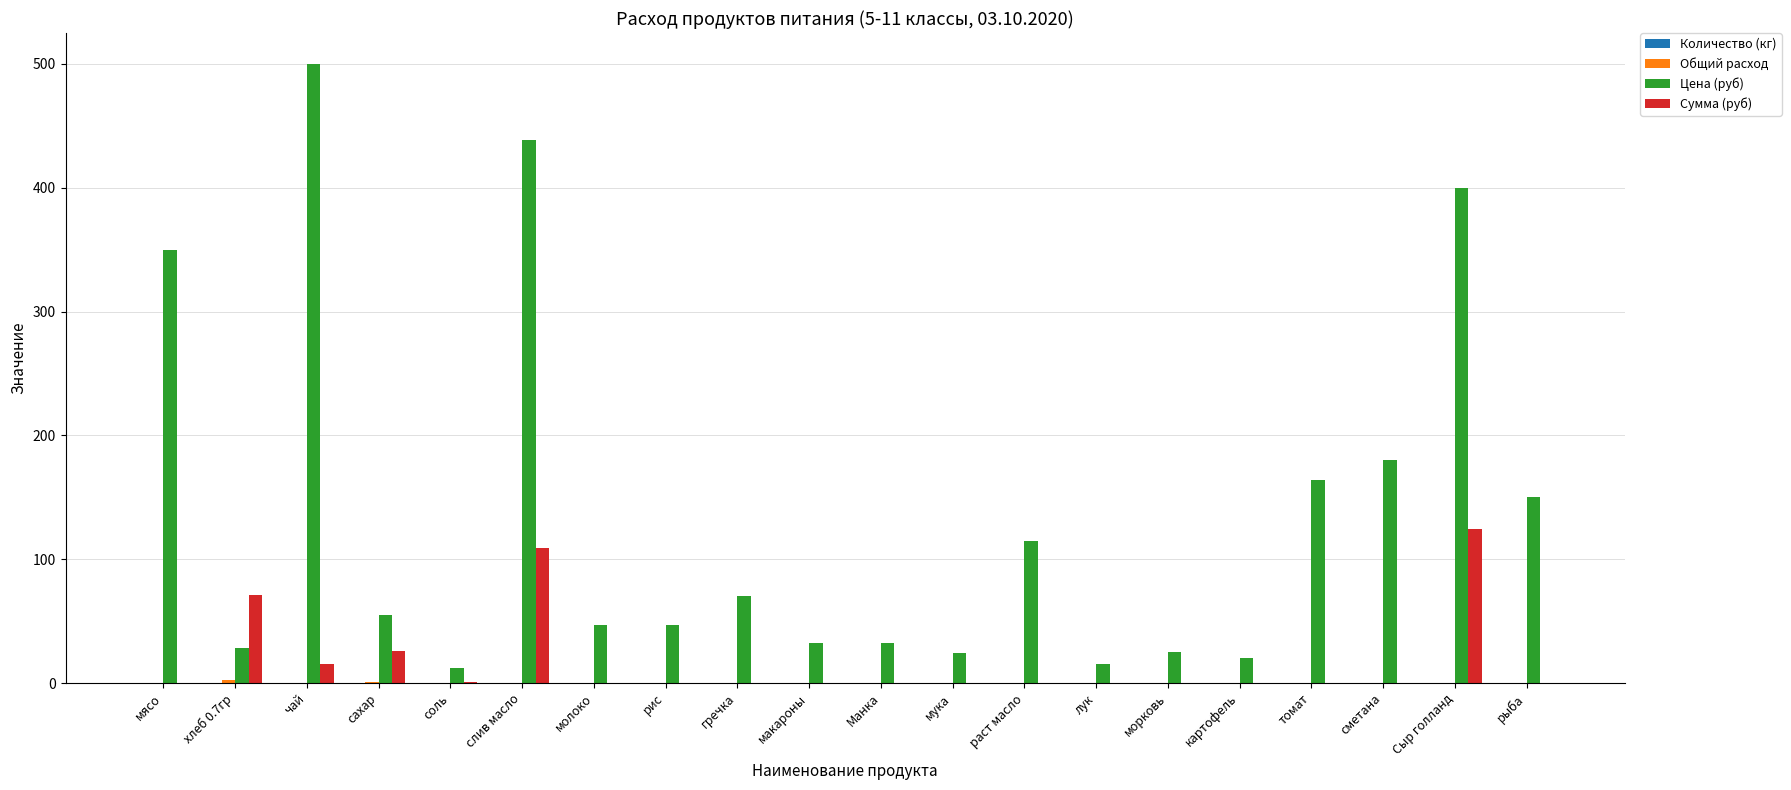

At which label does Сумма (руб) reach its peak?

Сыр голланд